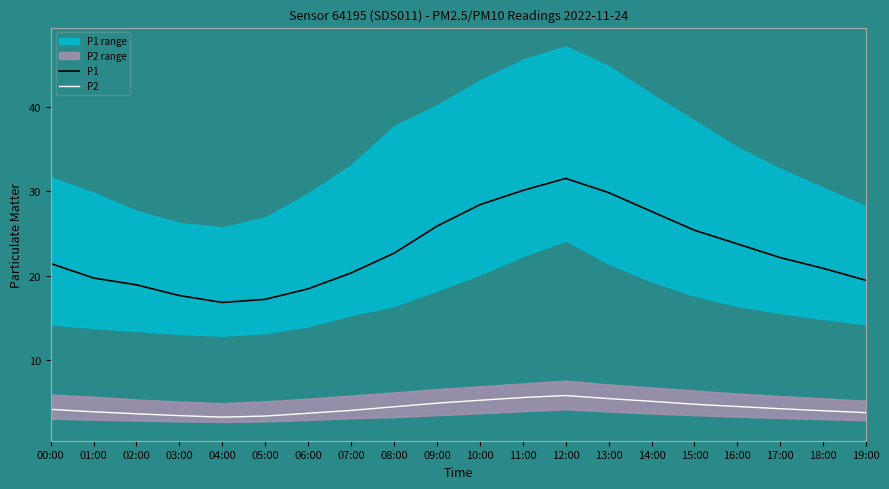

At which label is P2 closest to 4?

07:00